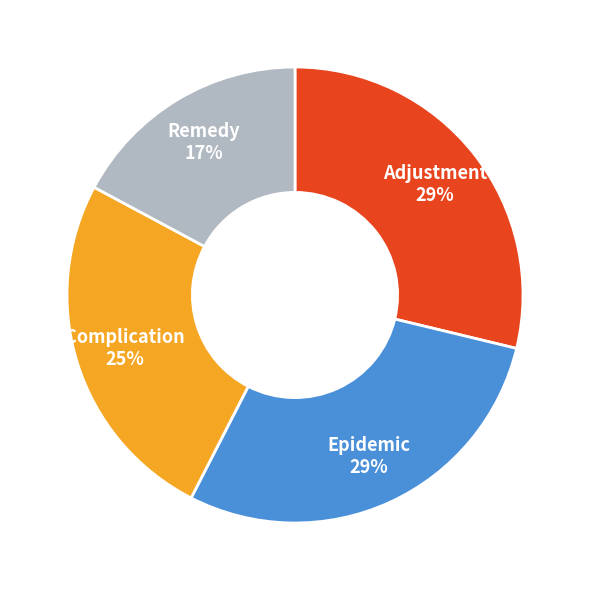

What percentage is the Epidemic slice, to the nearest percent?

29%